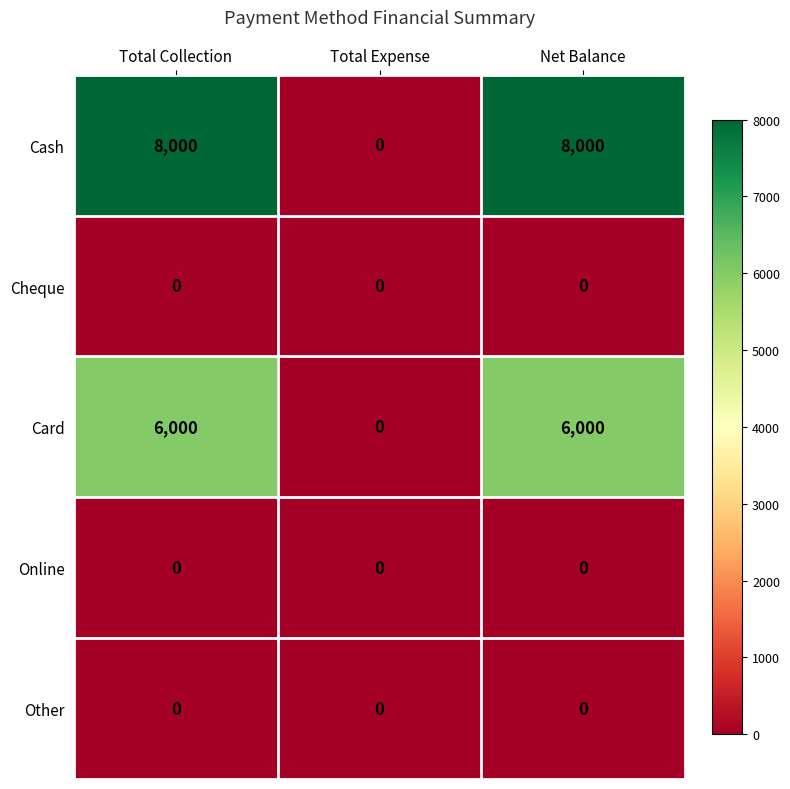

What is the difference between the Cash values at Total Expense and Net Balance?

8000